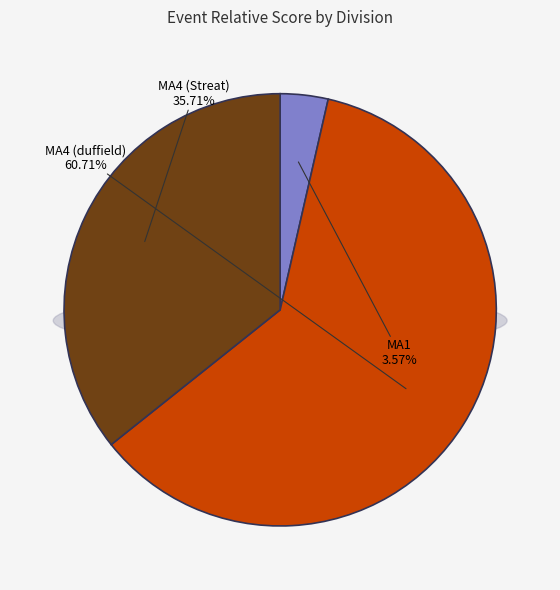

Which slice is the largest?

MA4 (duffield)